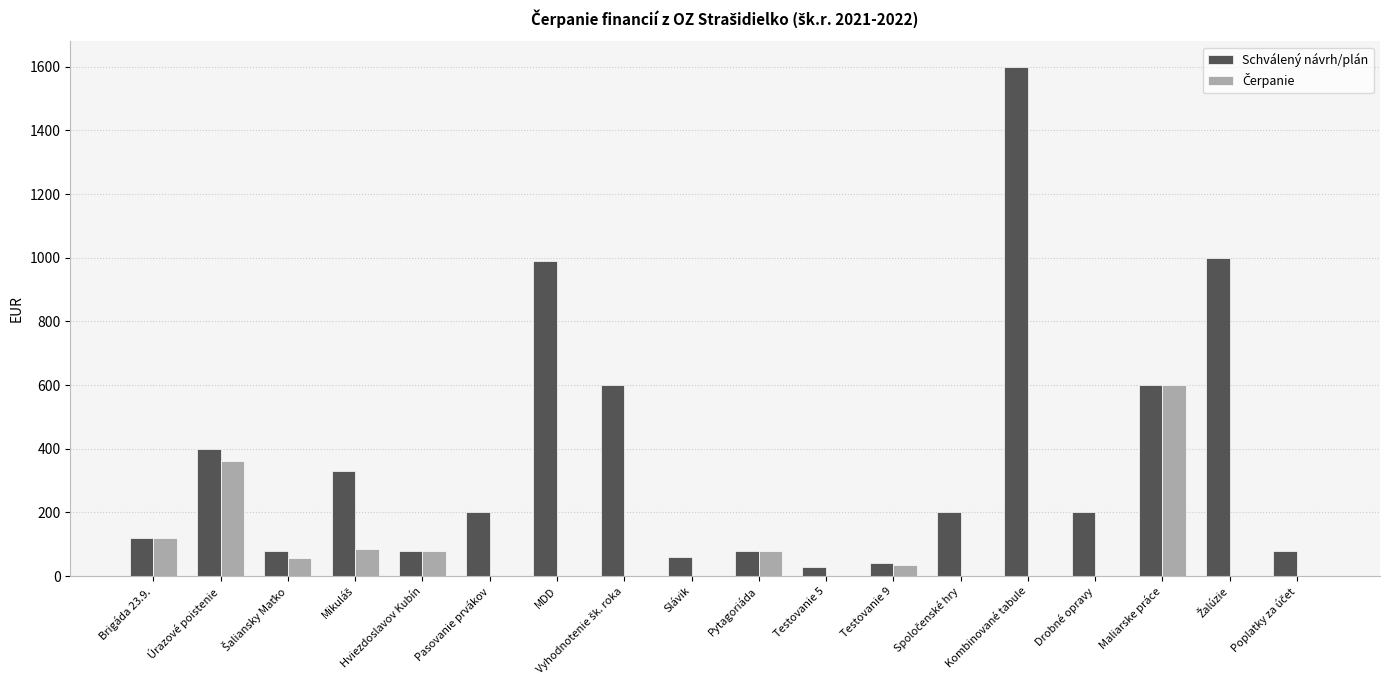

Which series has the largest total across all categories?

Schválený návrh/plán